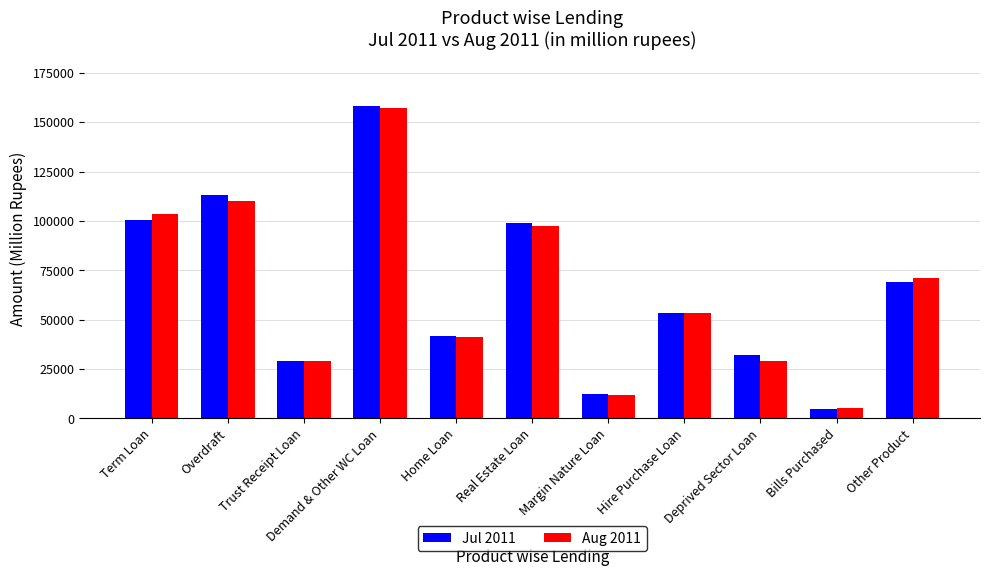

Rank the categories by Jul 2011 value from lowest to highest.

Bills Purchased, Margin Nature Loan, Trust Receipt Loan, Deprived Sector Loan, Home Loan, Hire Purchase Loan, Other Product, Real Estate Loan, Term Loan, Overdraft, Demand & Other WC Loan